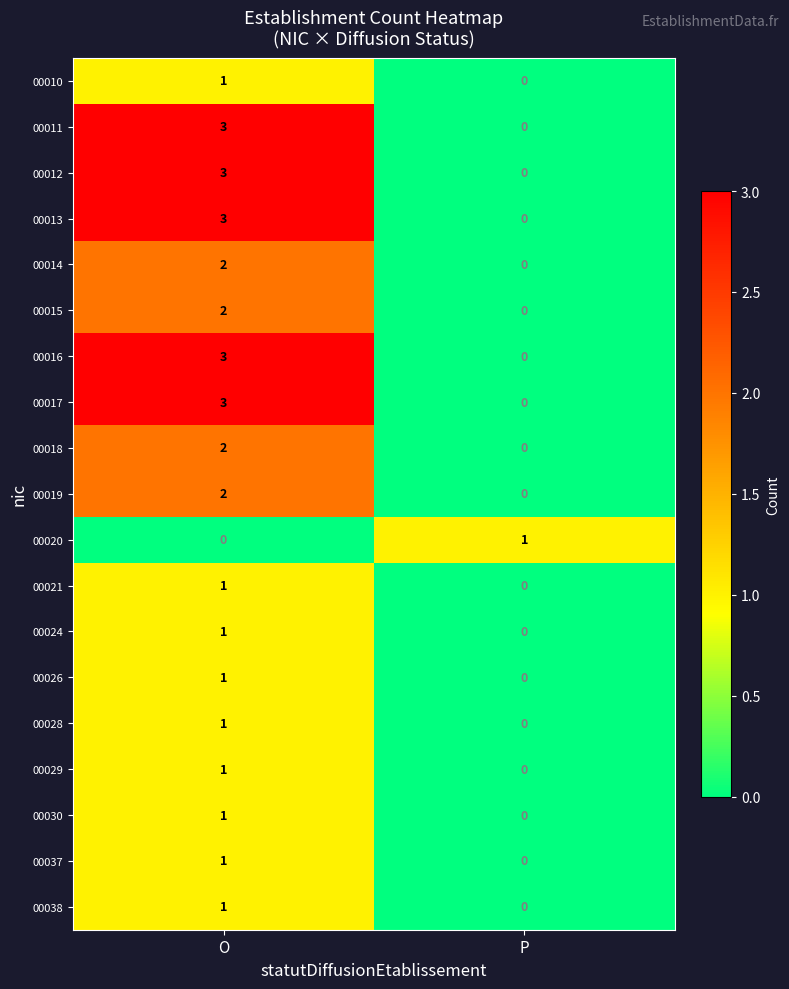

What is the difference between the 00011 values at O and P?

3